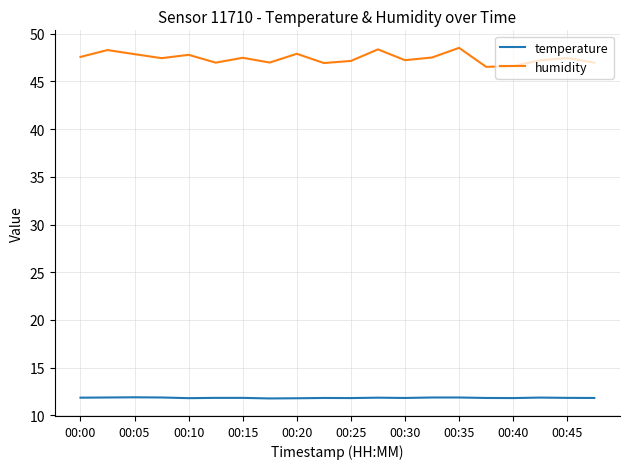

Which series has the largest range (max minus min)?

humidity